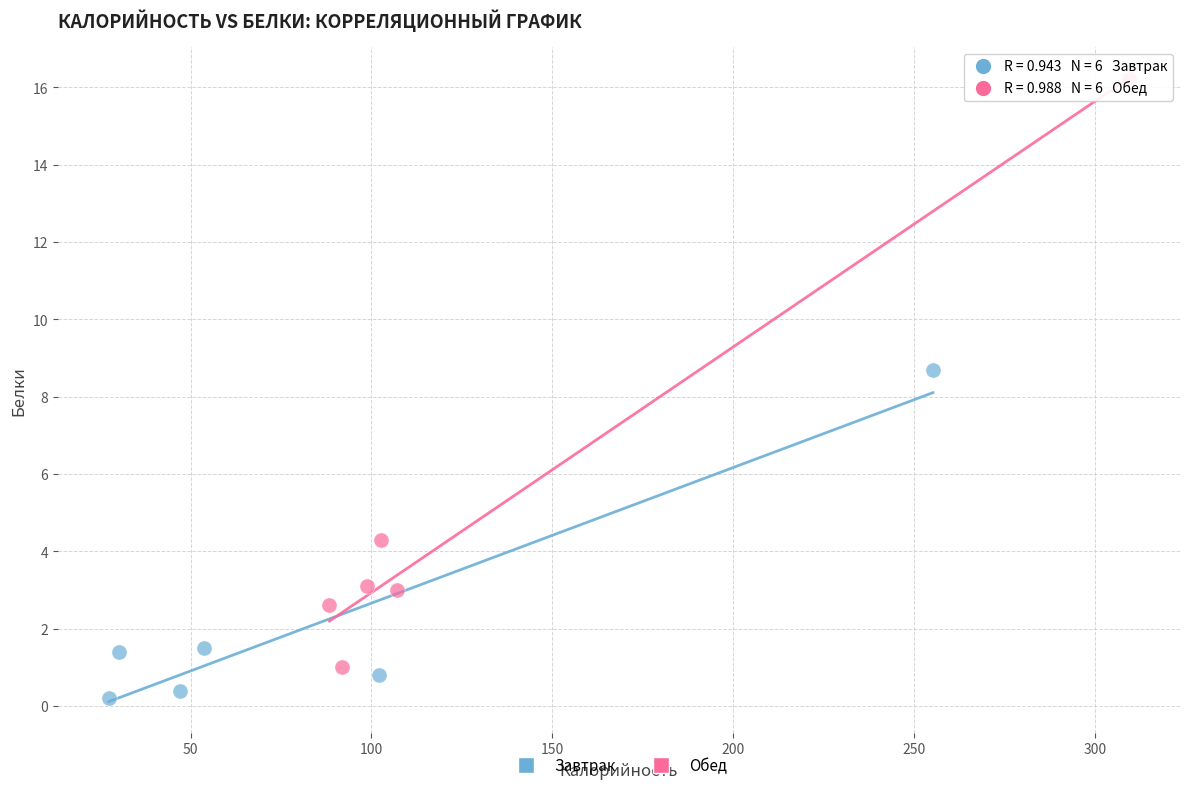

Which series has the widest spread of Y values?

Обед